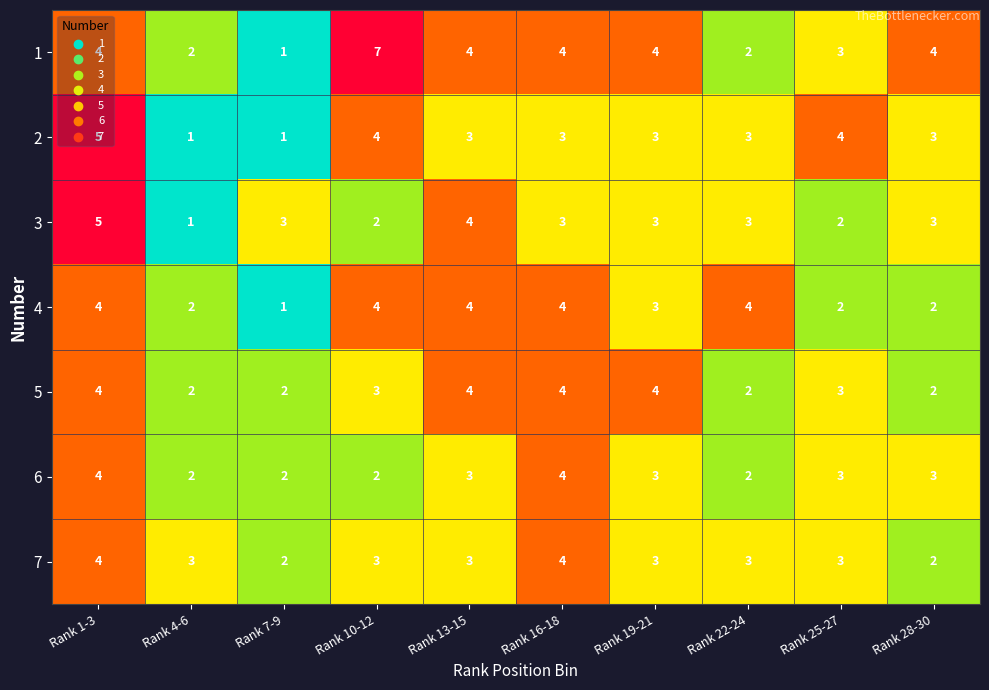

How many 7 values are between 3 and 4?

8